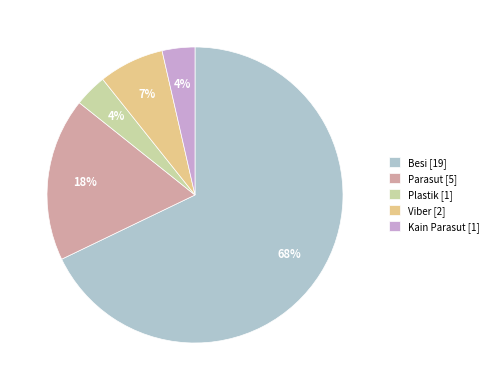

To the nearest percent, what percentage of the pie is Kain Parasut?

4%